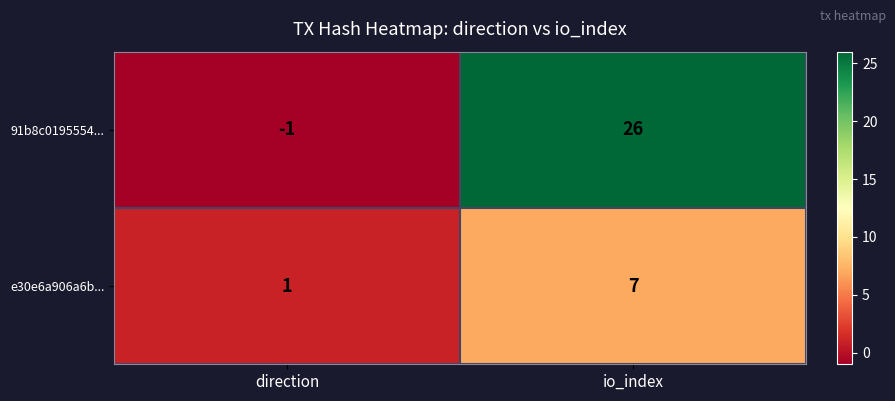

What is the approximate value of 91b8c0195554... at io_index?

26